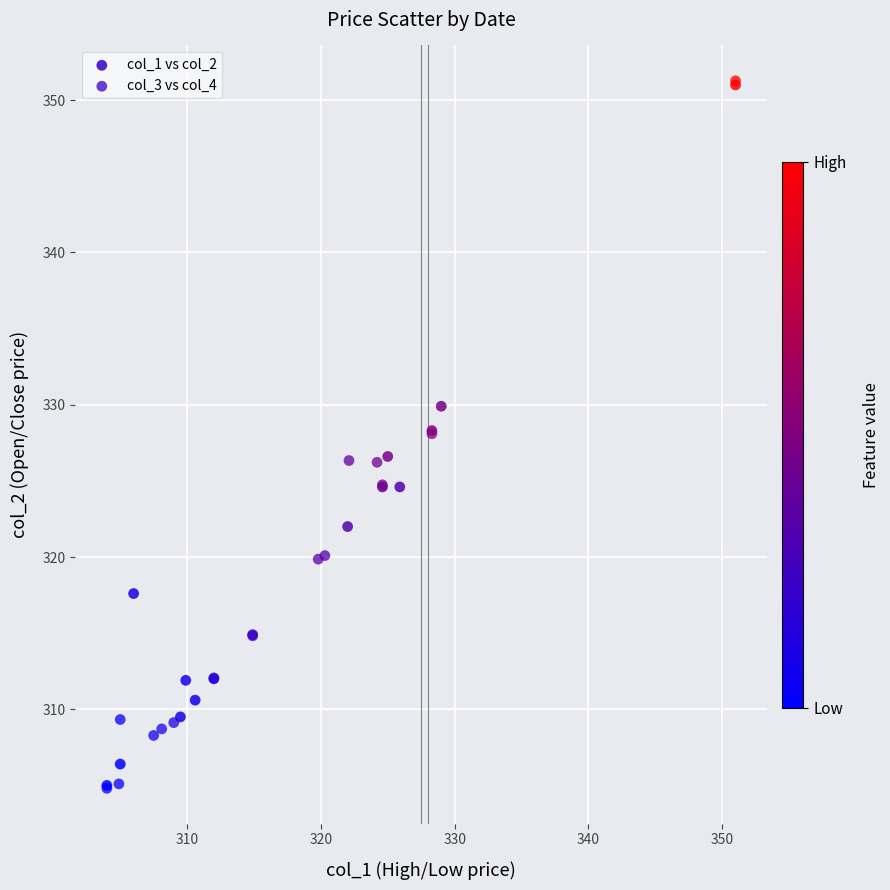

Which series has the widest spread of Y values?

col_3 vs col_4